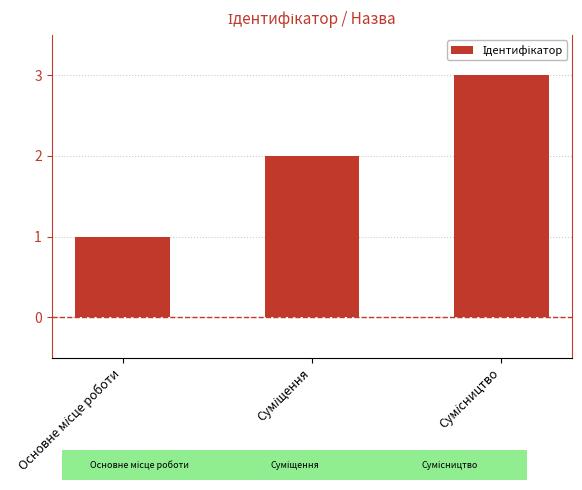

How many series are shown in this chart?

1